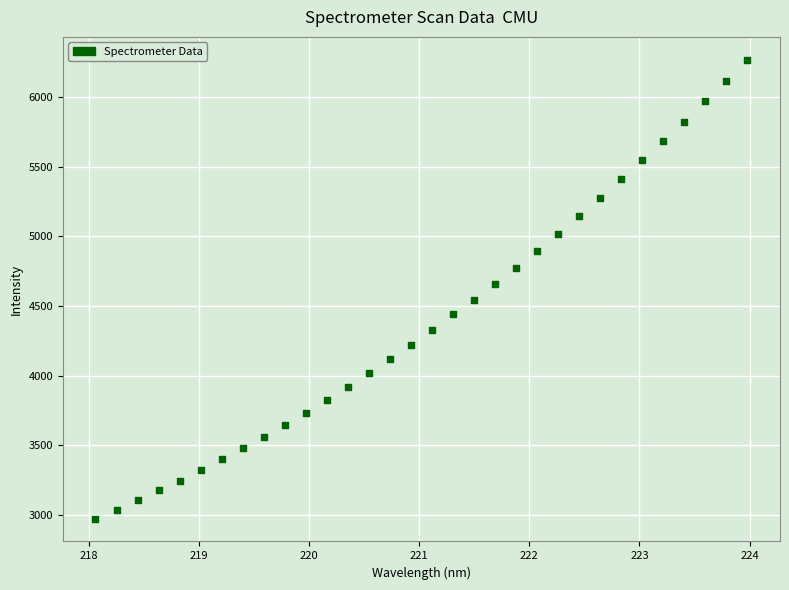

What is the range of X values (max minus min)?

5.9